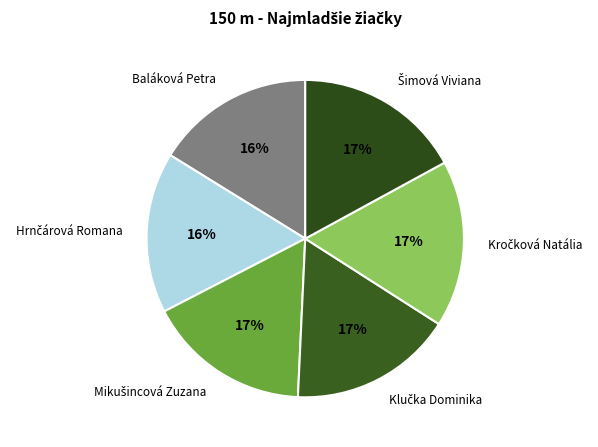

What percentage is the Baláková Petra slice, to the nearest percent?

16%